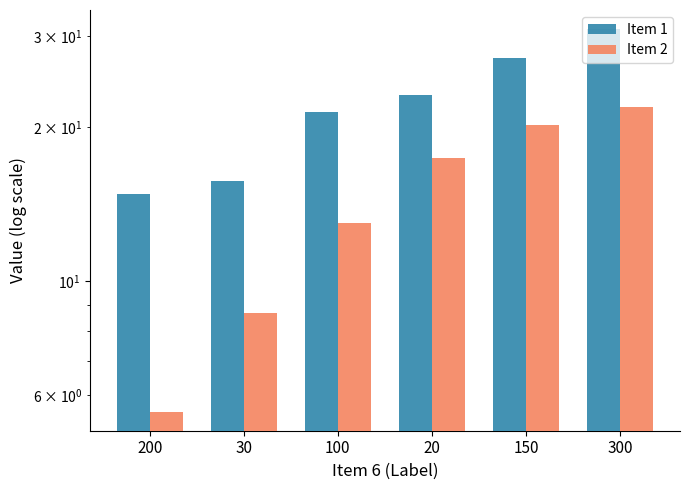

What is the difference between the second highest and minimum values in the Item 1 series?

12.4